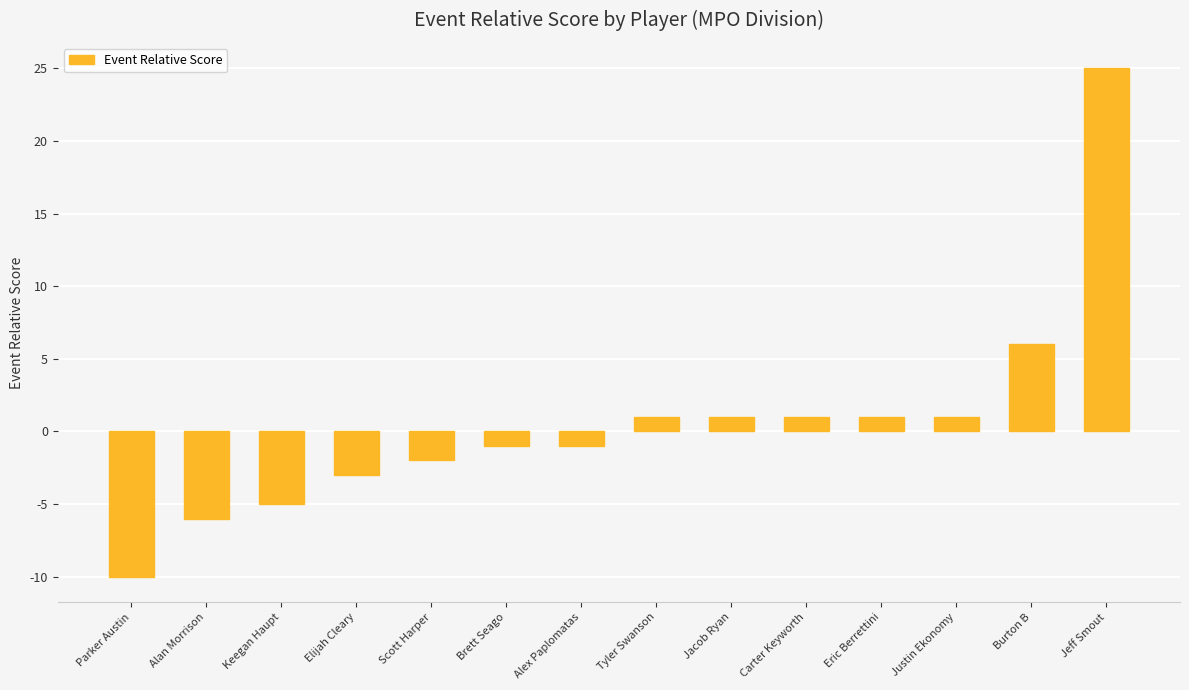

Which category has the lowest value across all series?

Parker Austin